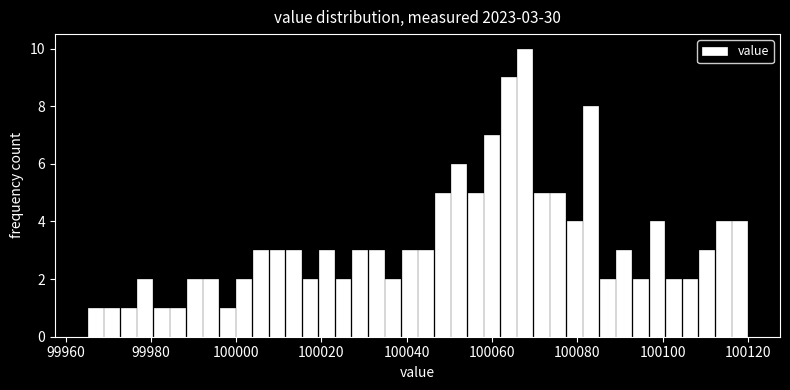

Around what value on the x-axis is the tallest bar? Give the approximate position of its centre, as read against the axis.

100068